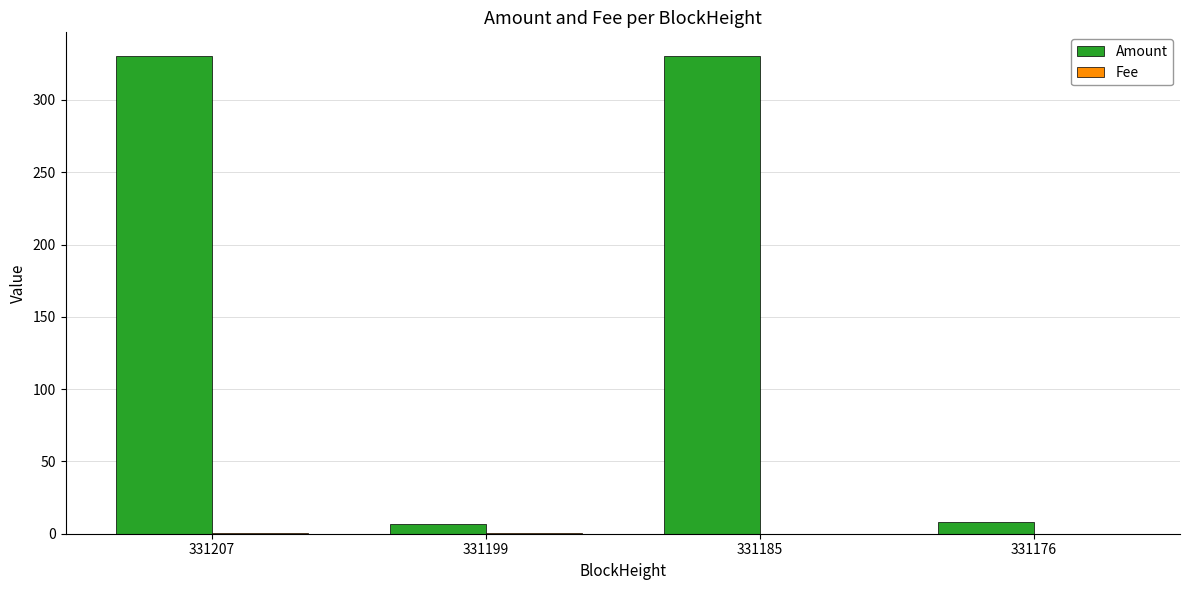

Which series has the largest total across all categories?

Amount